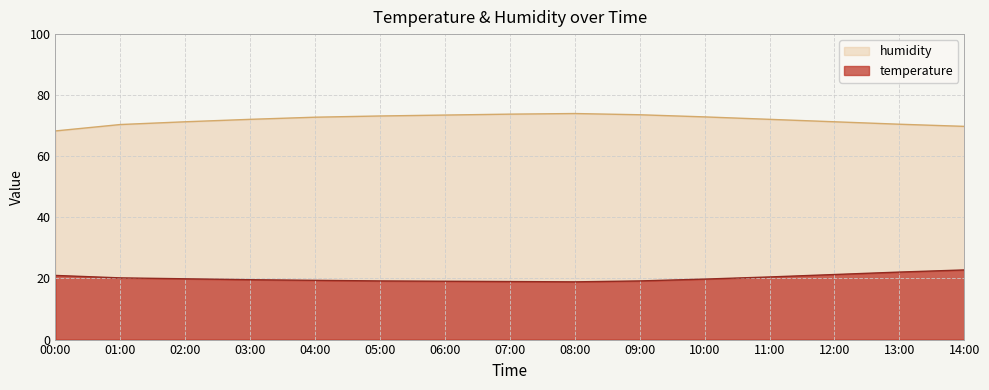

True or false: humidity has more than 2 interior local peaks.

False